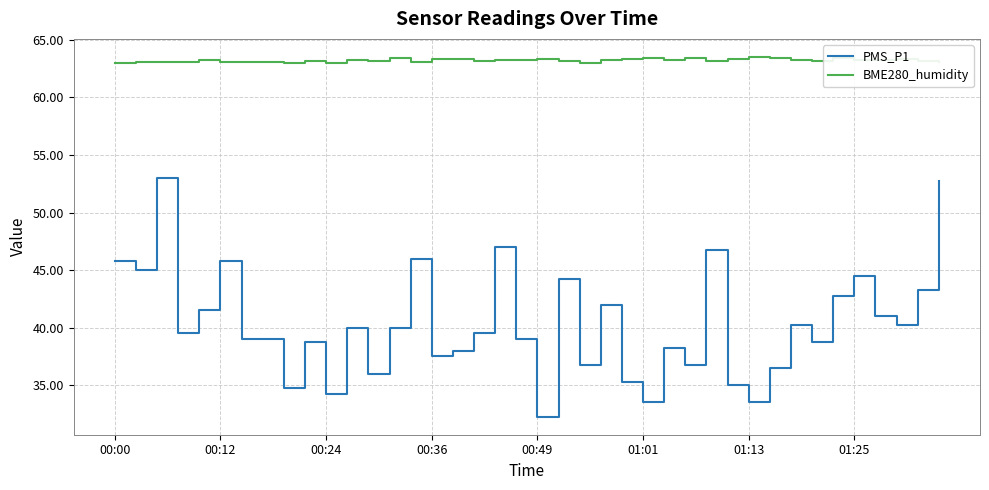

Which series has the widest spread of values?

PMS_P1